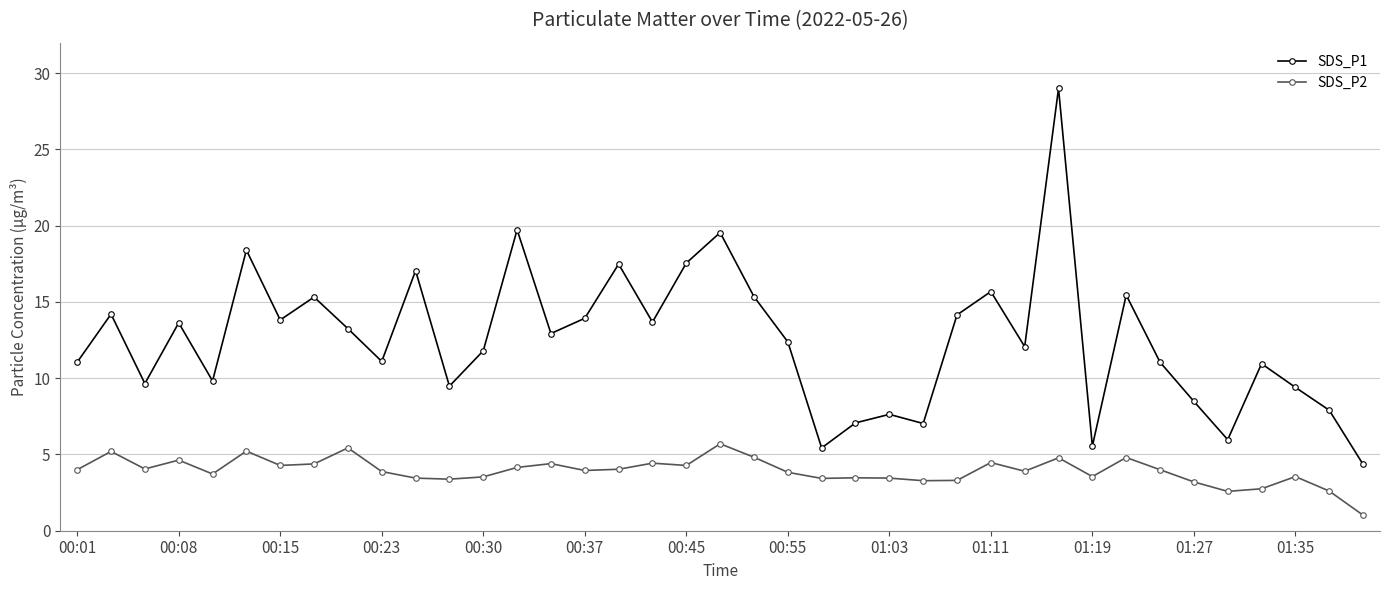

True or false: SDS_P1 has more than 0 points higher than both neighbors.

True